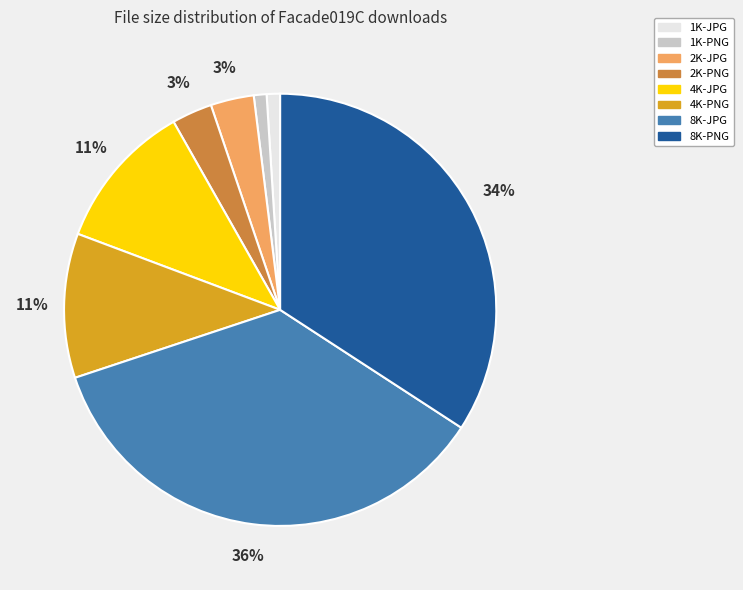

What is the ratio of the value at 4K-JPG to the value at 8K-PNG?

0.3